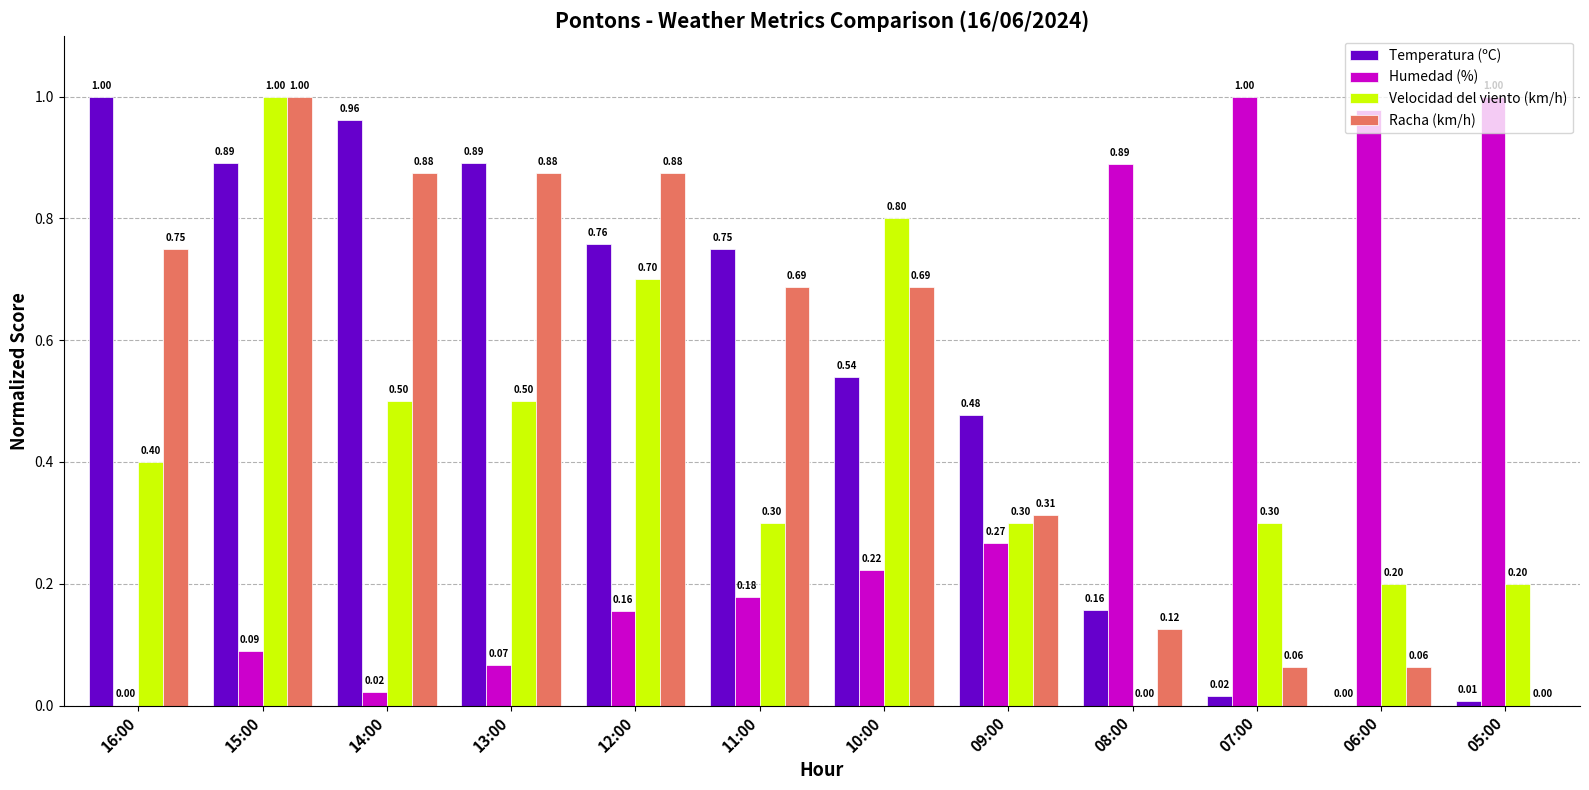

How many data points does each series have?

12